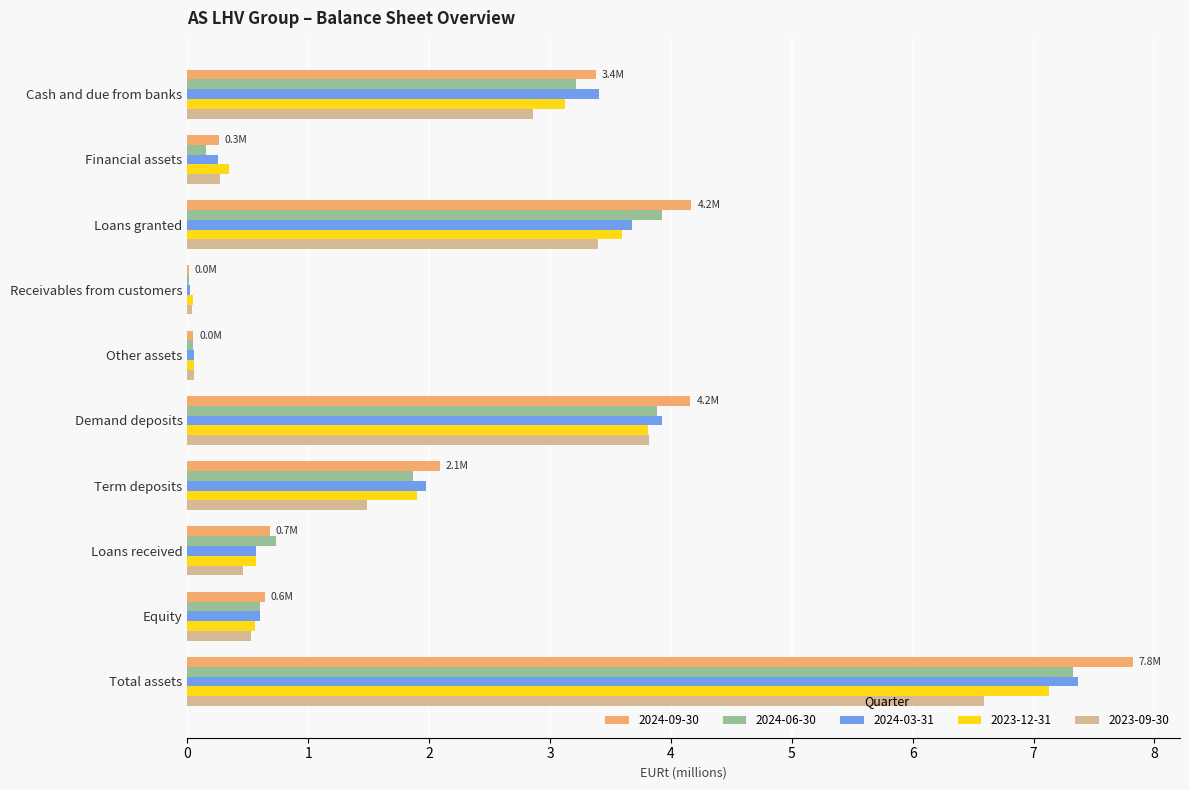

The 2023-09-30 series shows 3.8 at Demand deposits. True or false?

True